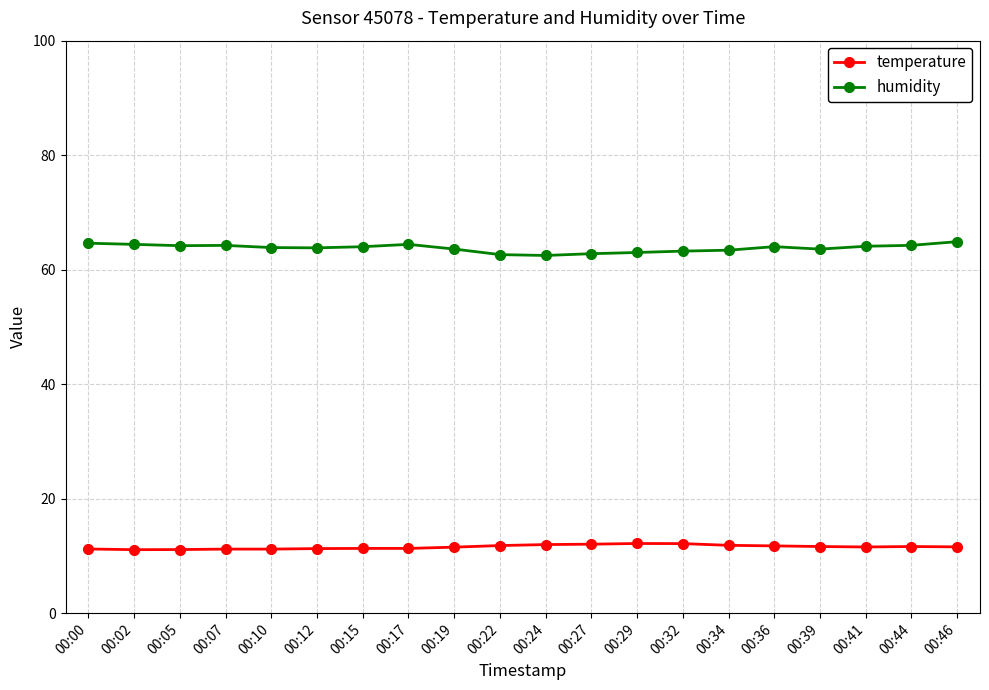

True or false: humidity has more than 1 points higher than both neighbors.

True